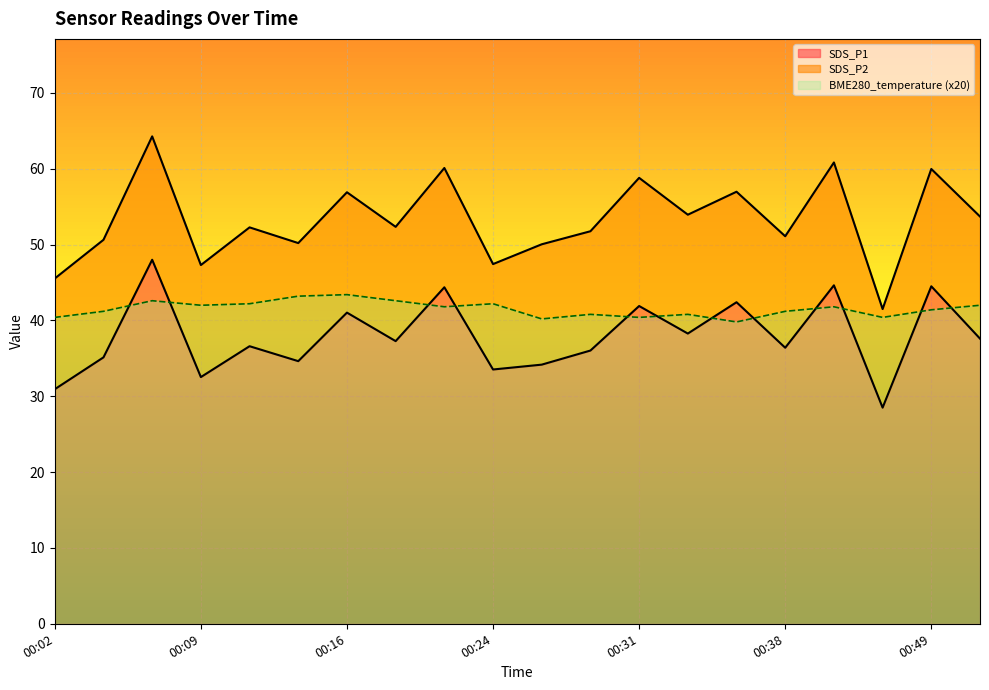

At which category does SDS_P1 reach its first local peak?

00:07